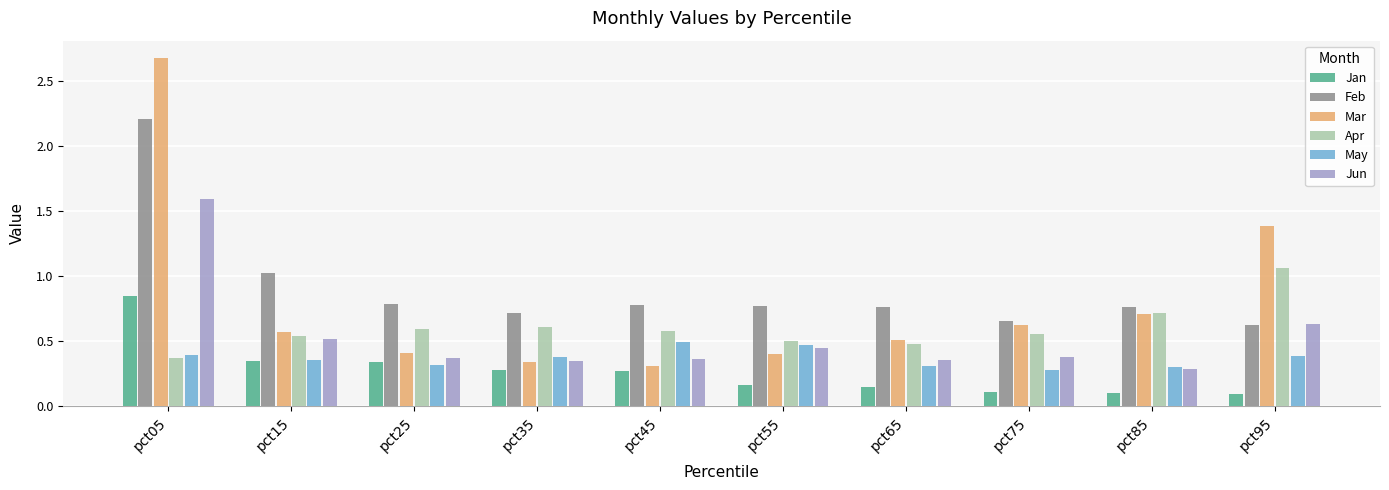

At how many categories does at least one series exceed 1?

3